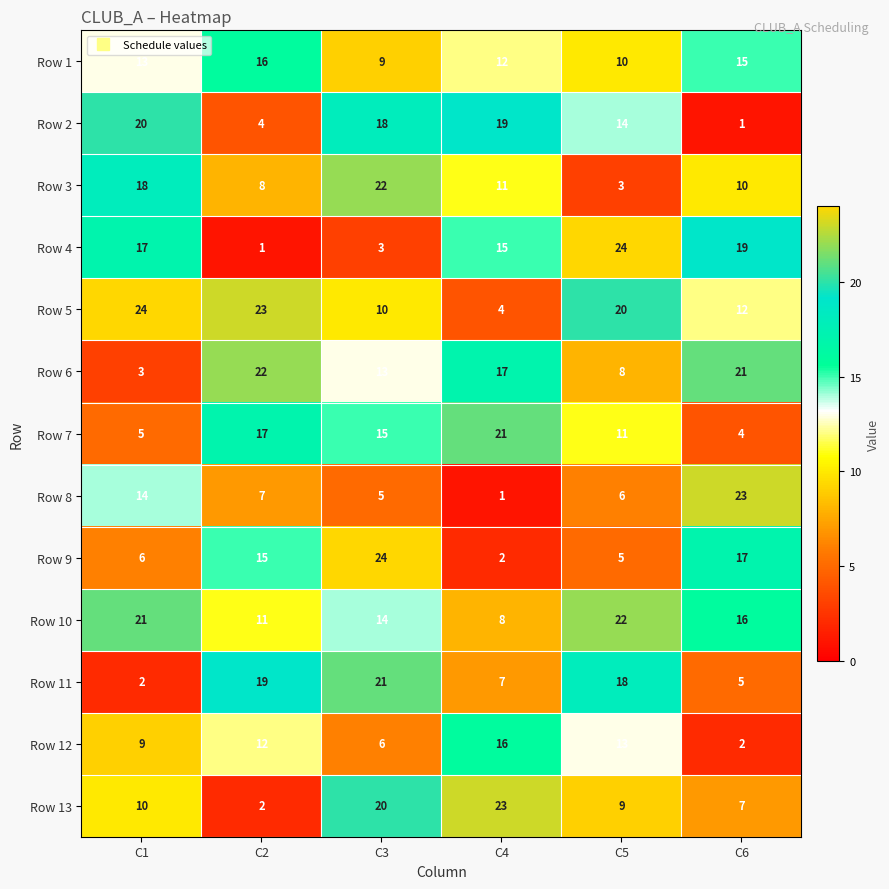

Rank the categories by Row 1 value from highest to lowest.

C2, C6, C1, C4, C5, C3